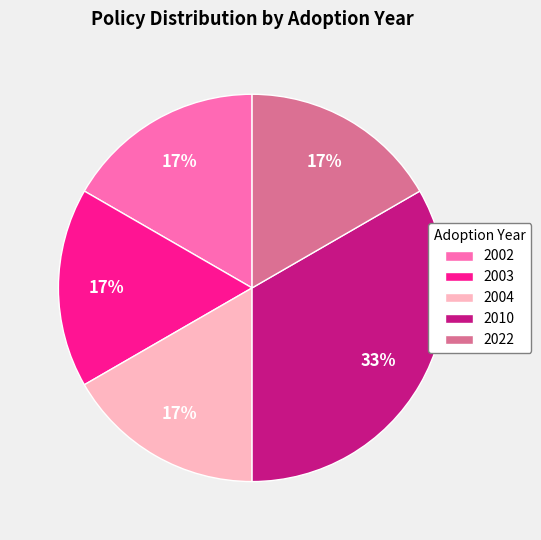

Is it true that 2002 is 17% of the pie?

True